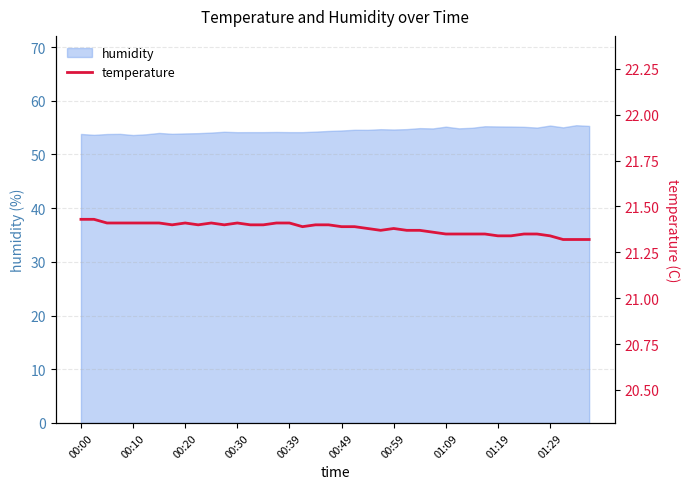

Approximately how many times larger is the value at 01:19 compared to 00:00?

1.0